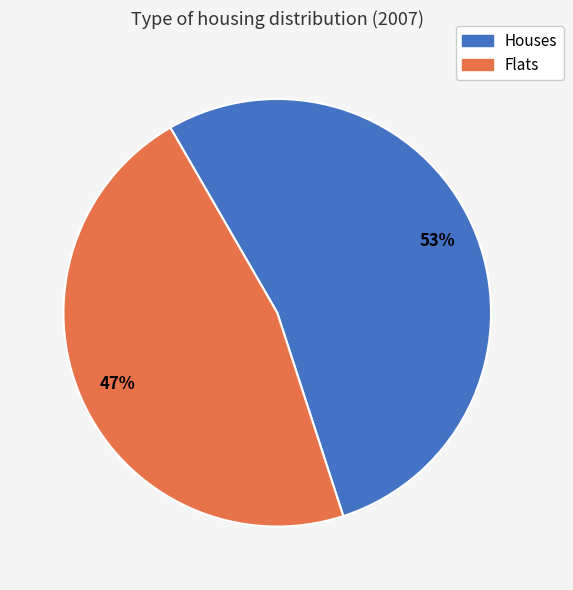

Is there a majority slice in this chart?

Yes